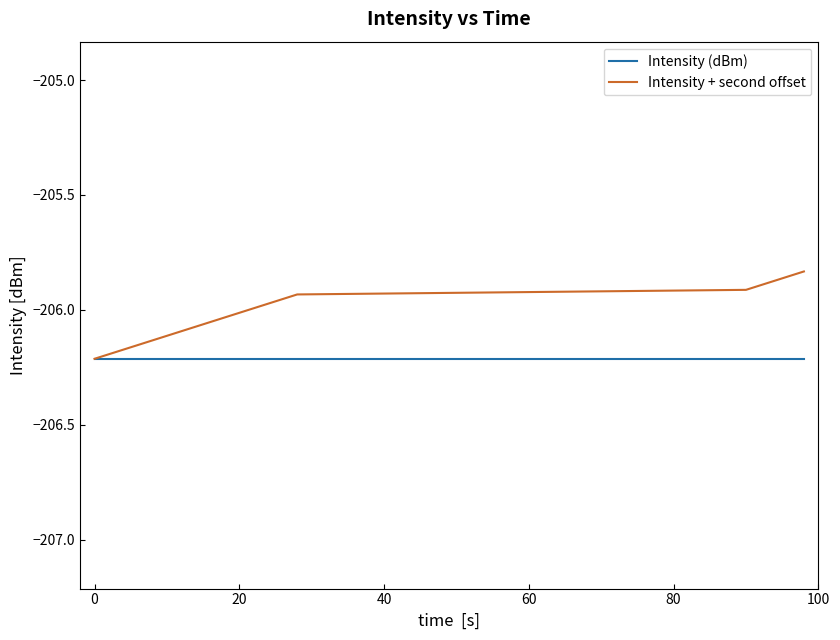

Which series has the largest total across all categories?

Intensity + second offset